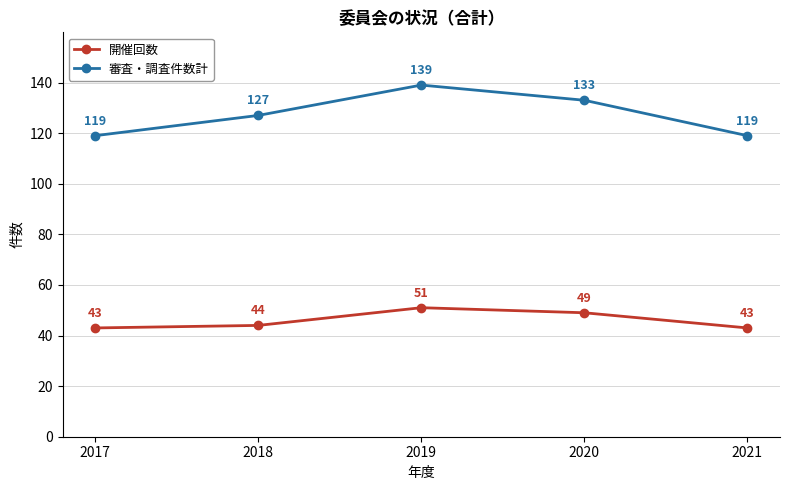

How many interior local peaks does the 審査・調査件数計 series have?

1